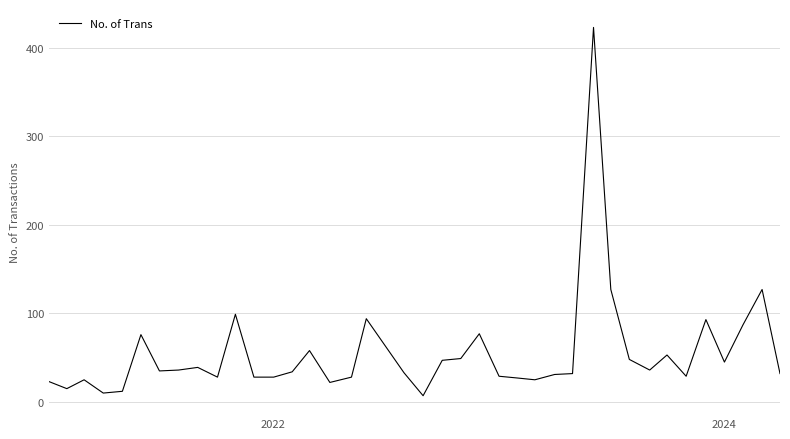

What is the difference between the maximum and minimum values?

416